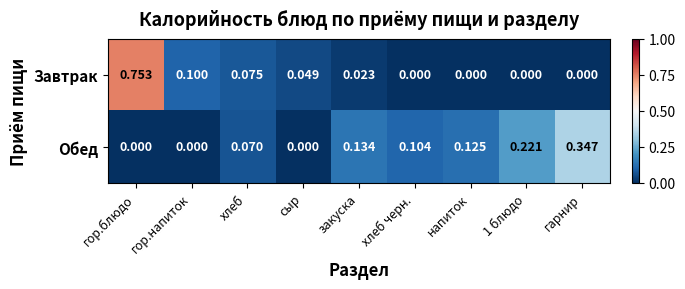

Count the number of categories in the chart.

9